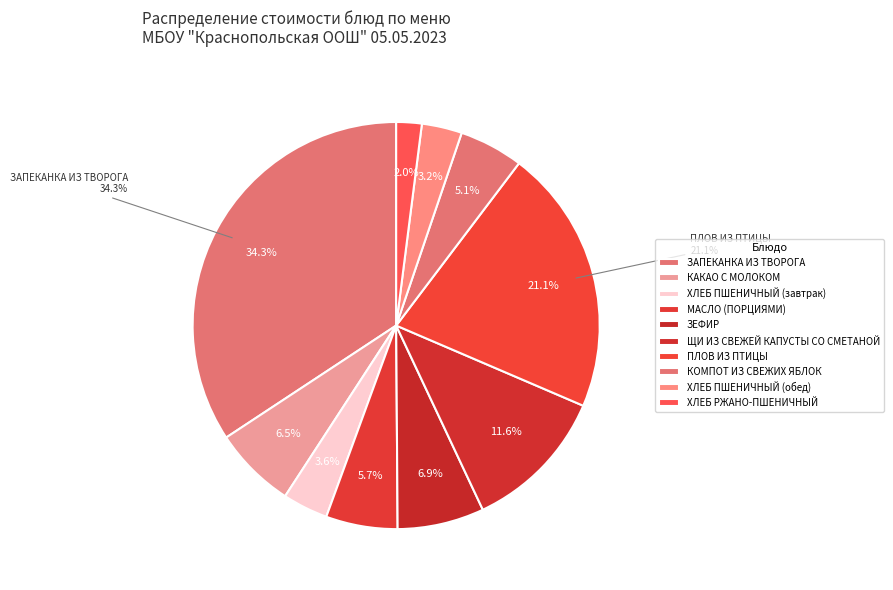

Does any single category account for the majority?

No